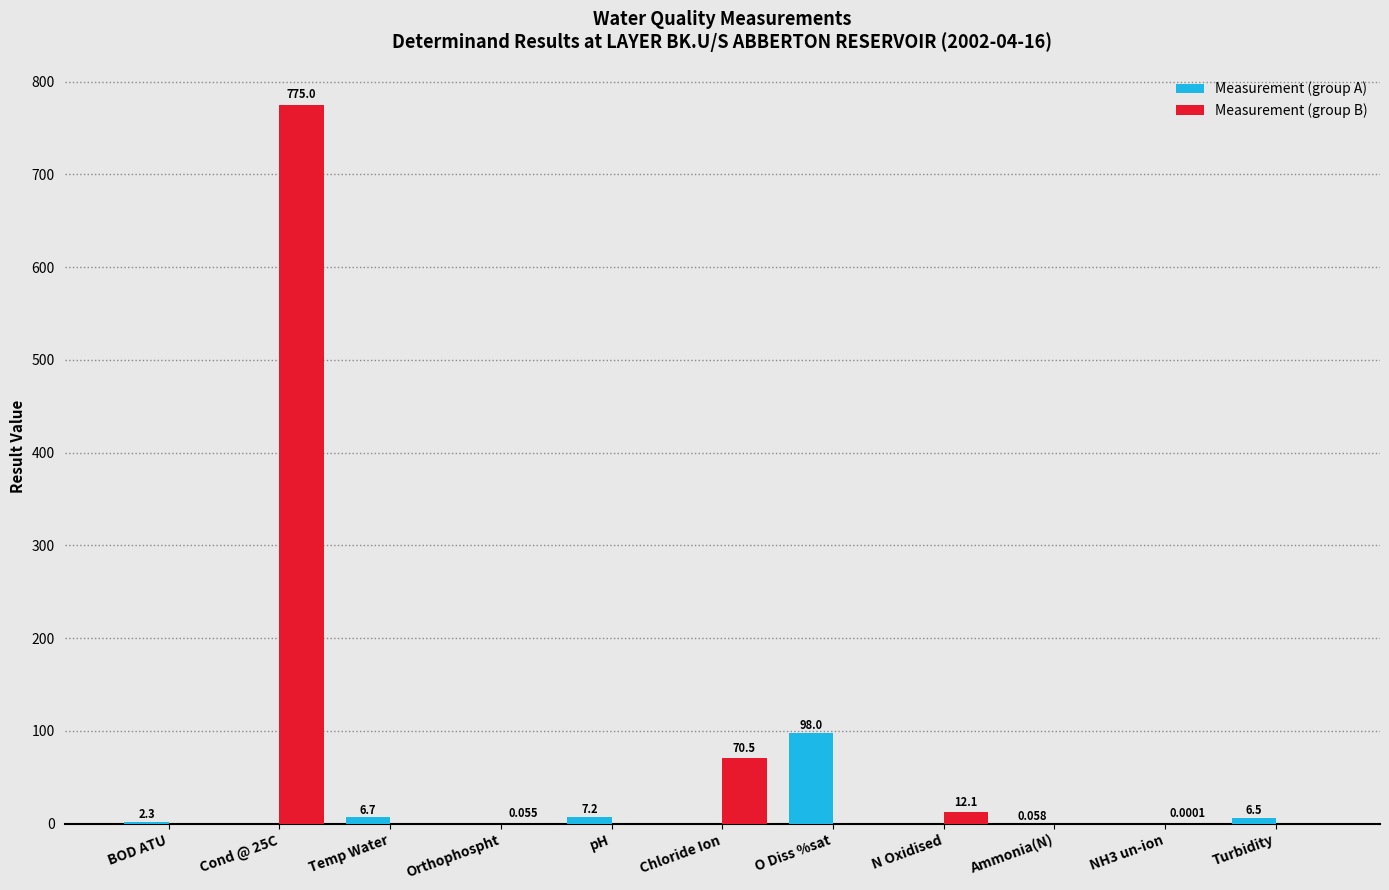

Between Temp Water and NH3 un-ion, which series saw the biggest shift?

Measurement (group A)